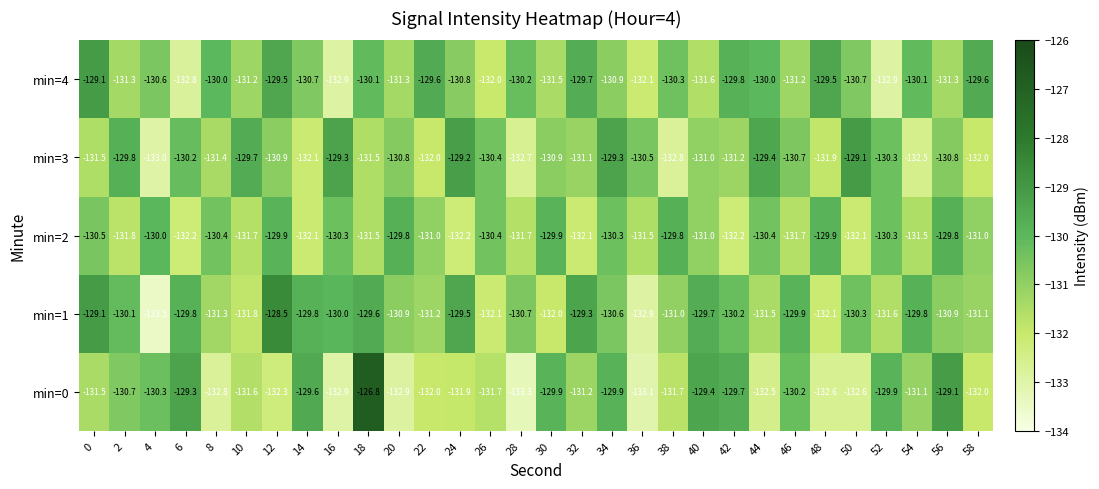

What is the average value of the min=2 series?

-131.0